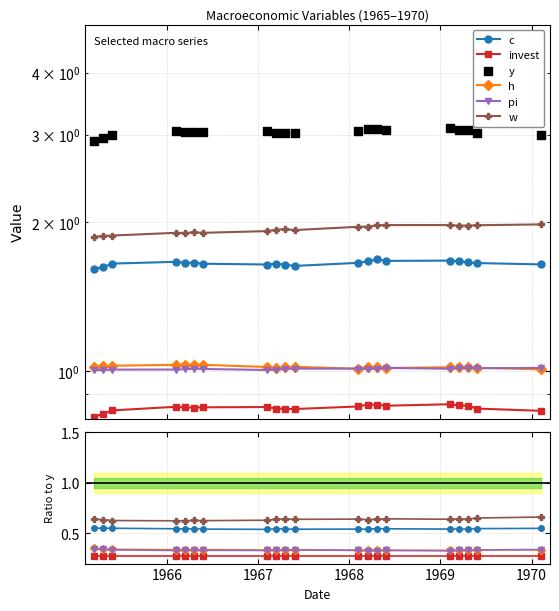

Which series reaches the maximum Y coordinate?

y